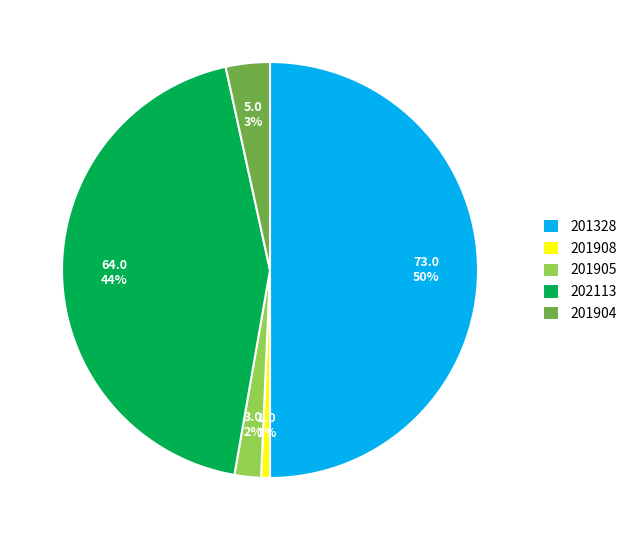

Does 201908 represent more than half of the total?

No